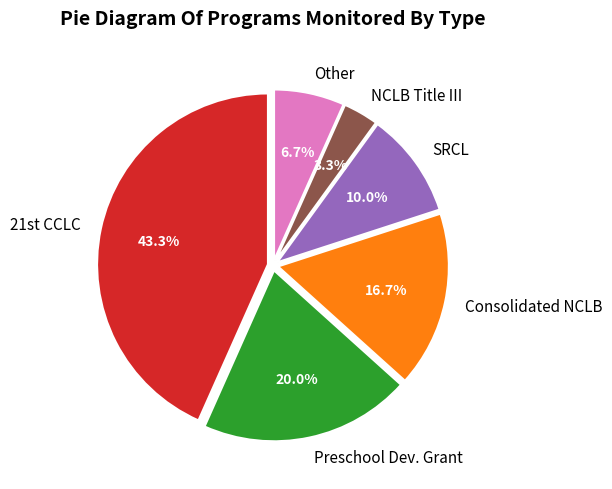

The Consolidated NCLB slice represents 23% of the pie. True or false?

False